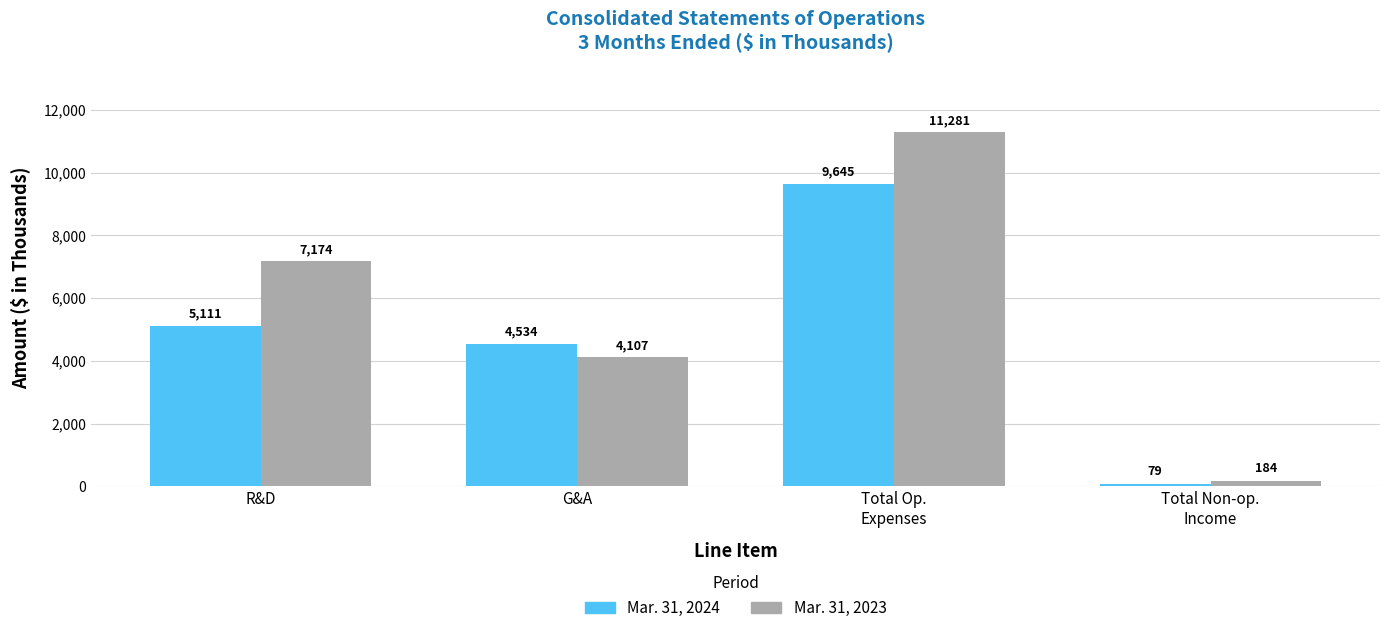

What is the sum of all Mar. 31, 2024 values?

19369